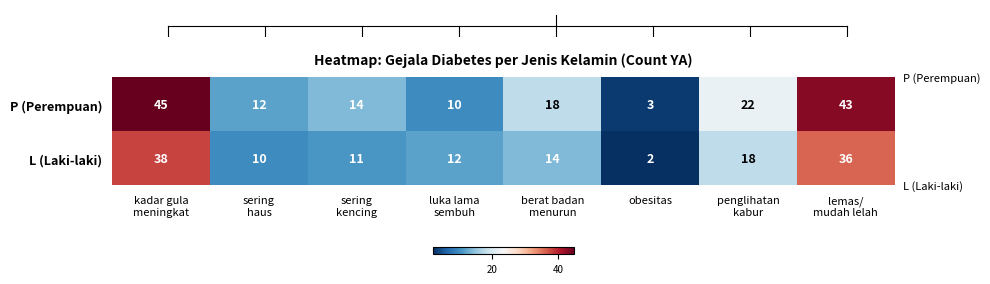

Reading right to left, extract all data points from this chart.

P (Perempuan): 43	22	3	18	10	14	12	45
L (Laki-laki): 36	18	2	14	12	11	10	38